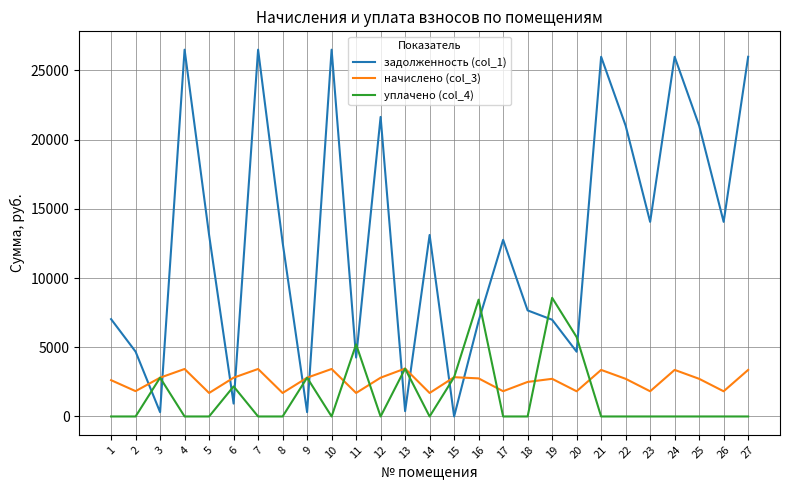

What is the greatest value displayed?

26493.2